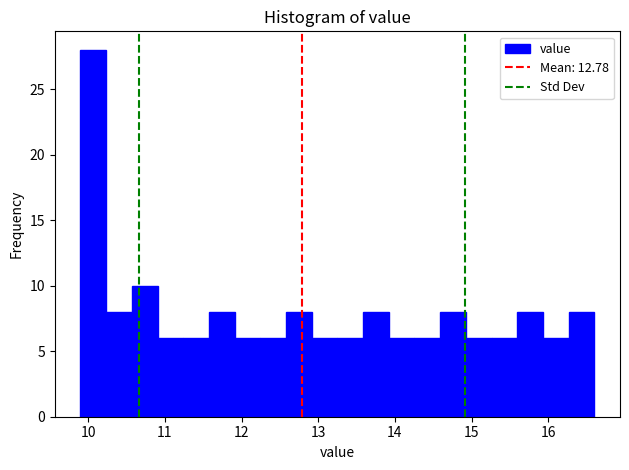

Around what value on the x-axis is the tallest bar? Give the approximate position of its centre, as read against the axis.

10.1